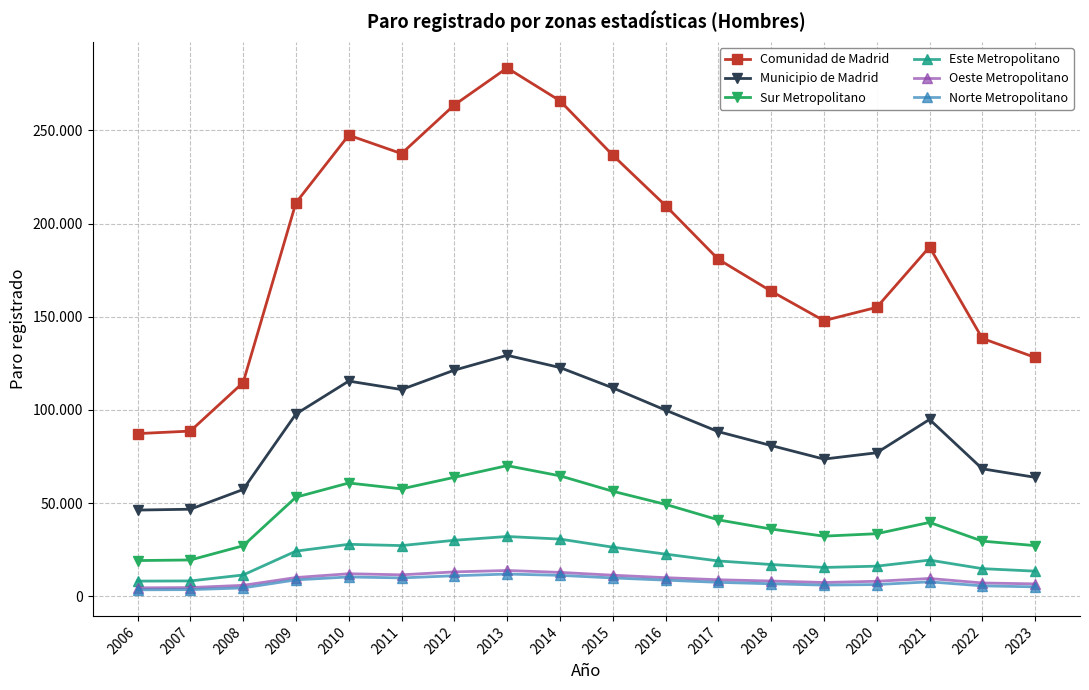

Is this an area chart (filled region under the line)?

No